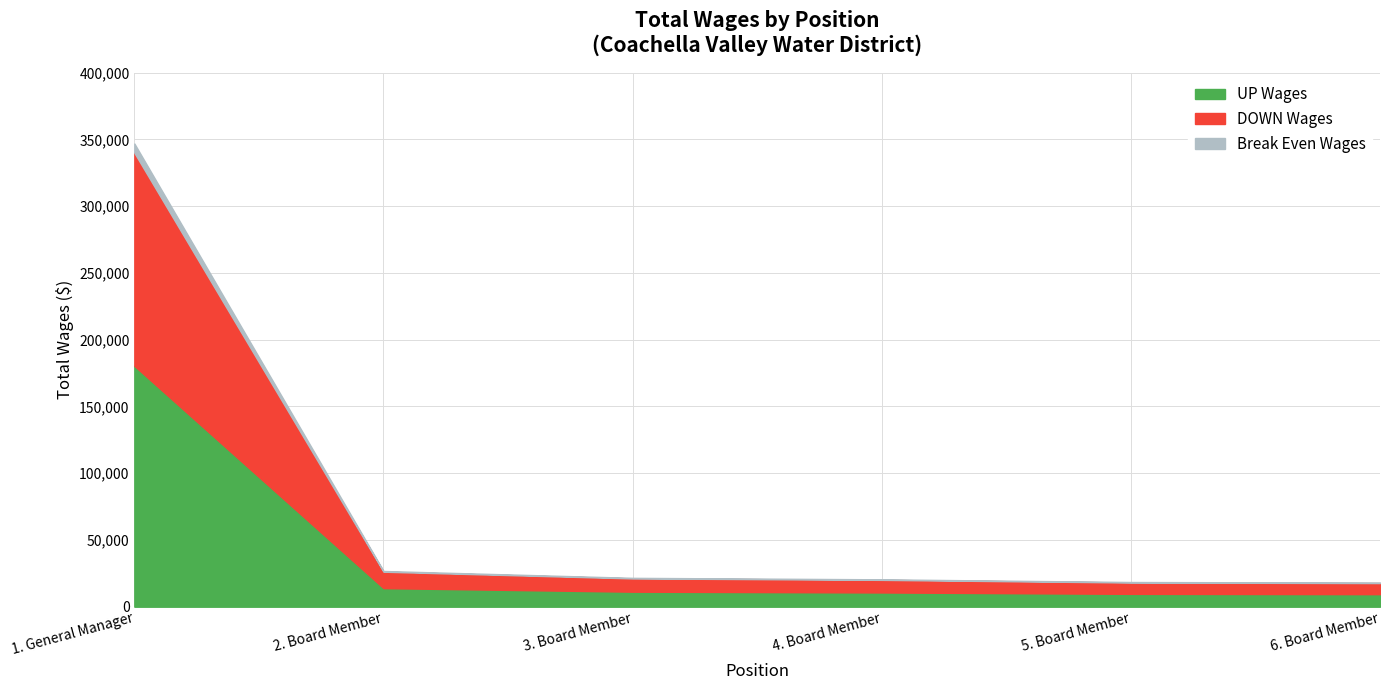

What is the difference between the maximum and minimum values?

322349.4